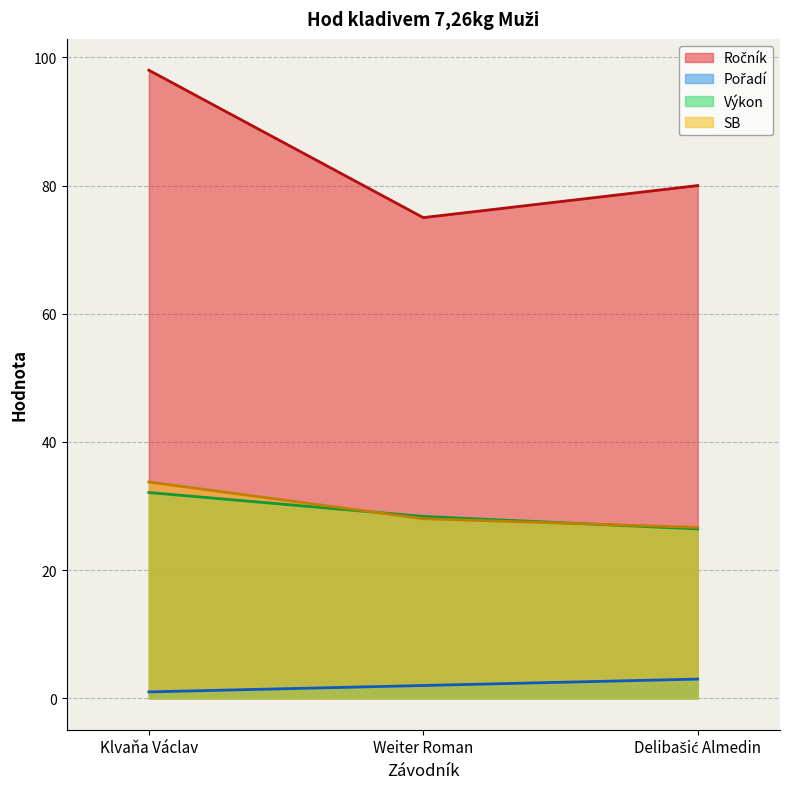

Rank the series at Klvaňa Václav from lowest to highest value.

Pořadí, Výkon, SB, Ročník